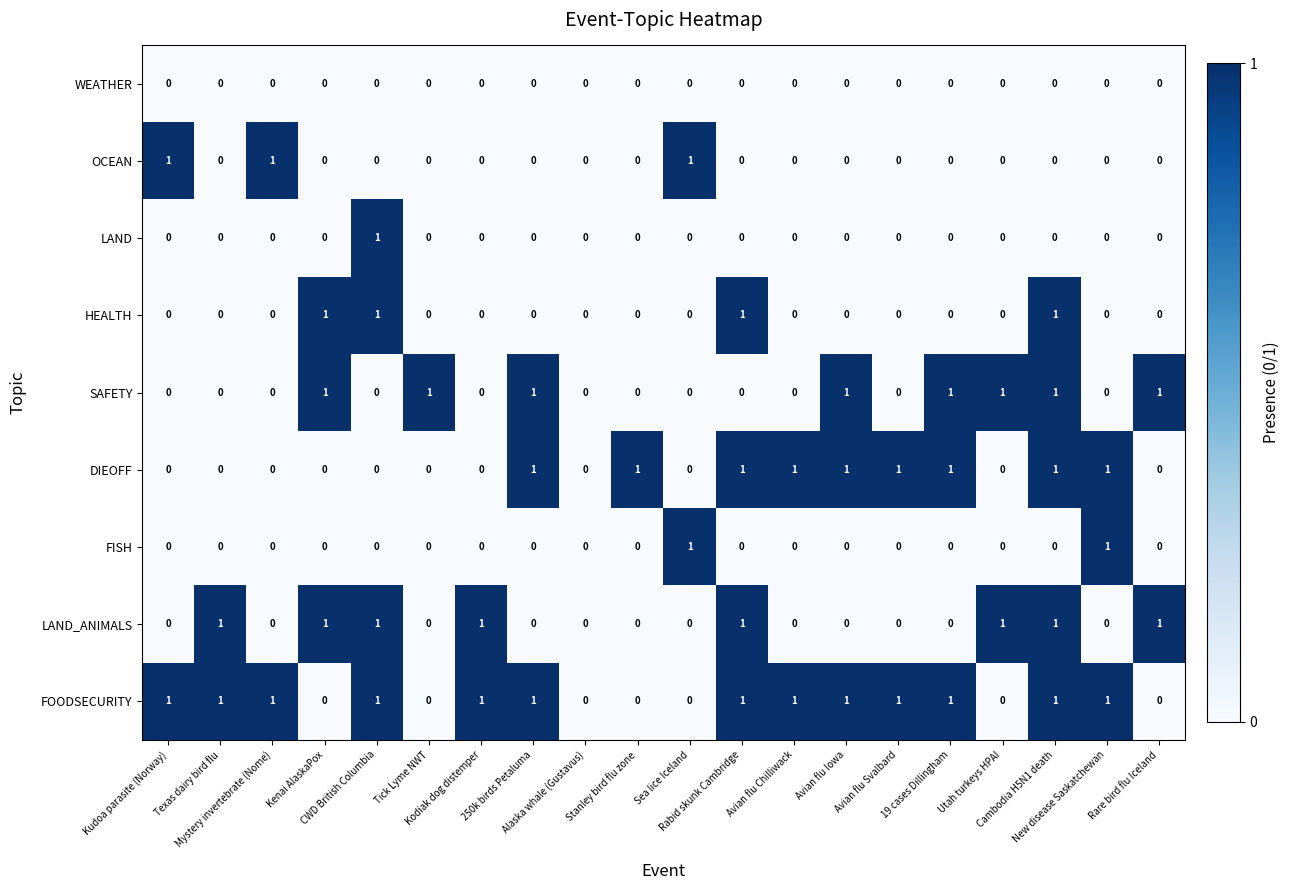

At which category is the sum across all series the highest?

Cambodia H5N1 death